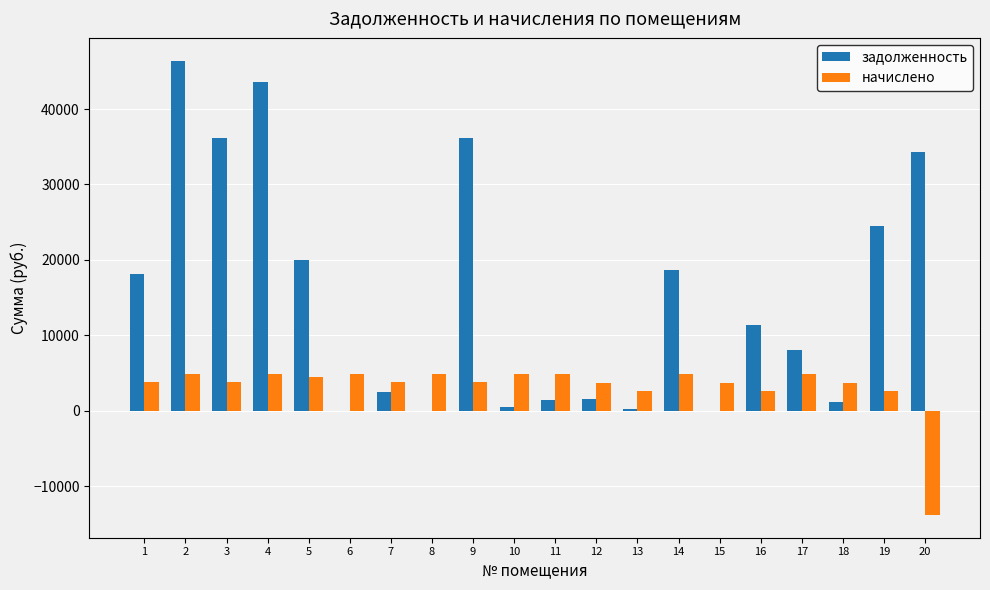

The value of задолженность at 6 is -18058.0. True or false?

False